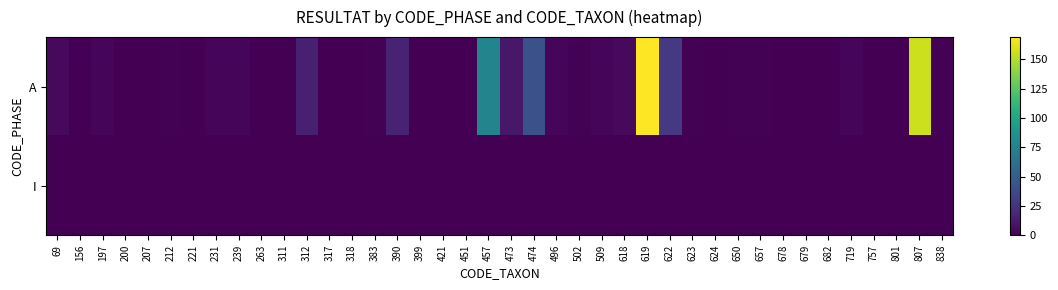

Between 451 and 682, which series saw the biggest shift?

A